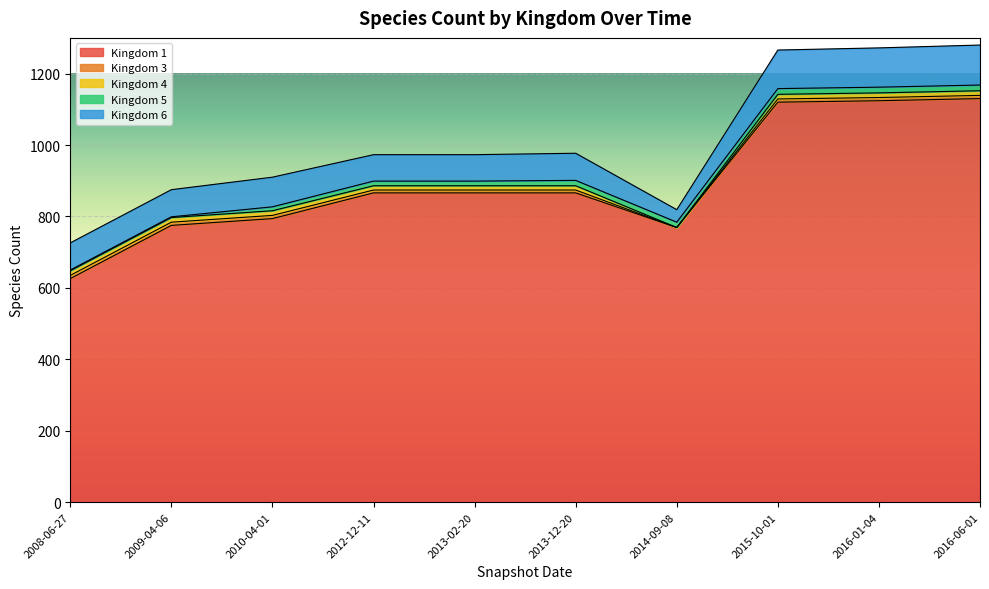

Reading right to left, transcribe all the data shown in this chart.

Kingdom 1: 2016-06-01=1130	2016-01-04=1124	2015-10-01=1120	2014-09-08=769	2013-12-20=866	2013-02-20=866	2012-12-11=866	2010-04-01=794	2009-04-06=775	2008-06-27=626
Kingdom 3: 2016-06-01=9	2016-01-04=9	2015-10-01=9	2014-09-08=0	2013-12-20=8	2013-02-20=8	2012-12-11=8	2010-04-01=9	2009-04-06=9	2008-06-27=9
Kingdom 4: 2016-06-01=13	2016-01-04=13	2015-10-01=13	2014-09-08=0	2013-12-20=12	2013-02-20=12	2012-12-11=12	2010-04-01=13	2009-04-06=13	2008-06-27=13
Kingdom 5: 2016-06-01=16	2016-01-04=16	2015-10-01=16	2014-09-08=15	2013-12-20=15	2013-02-20=13	2012-12-11=13	2010-04-01=11	2009-04-06=2	2008-06-27=2
Kingdom 6: 2016-06-01=112	2016-01-04=110	2015-10-01=108	2014-09-08=35	2013-12-20=76	2013-02-20=74	2012-12-11=74	2010-04-01=83	2009-04-06=76	2008-06-27=76